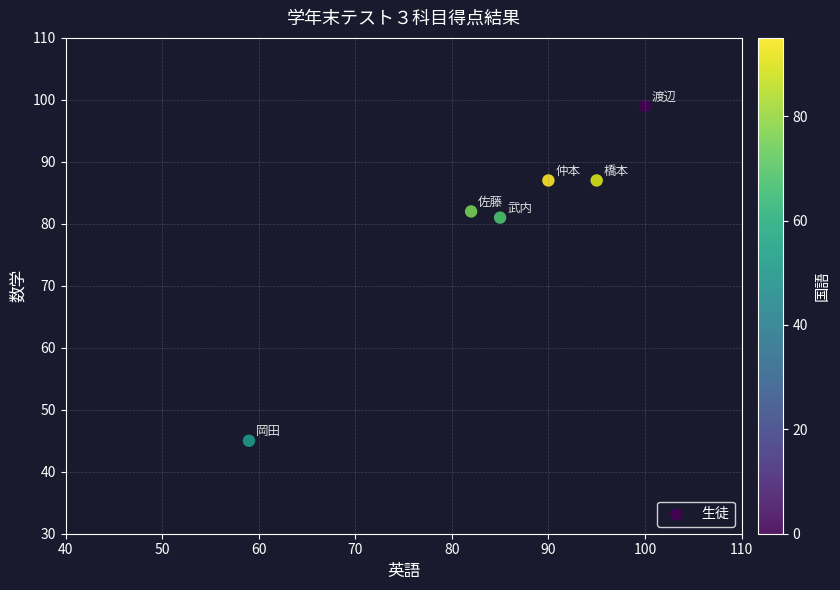

What is the range of Y values (max minus min)?

54